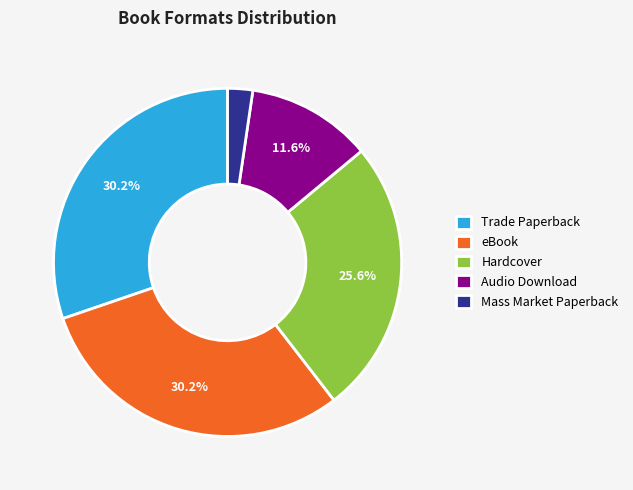

The Audio Download slice represents 12% of the pie. True or false?

True